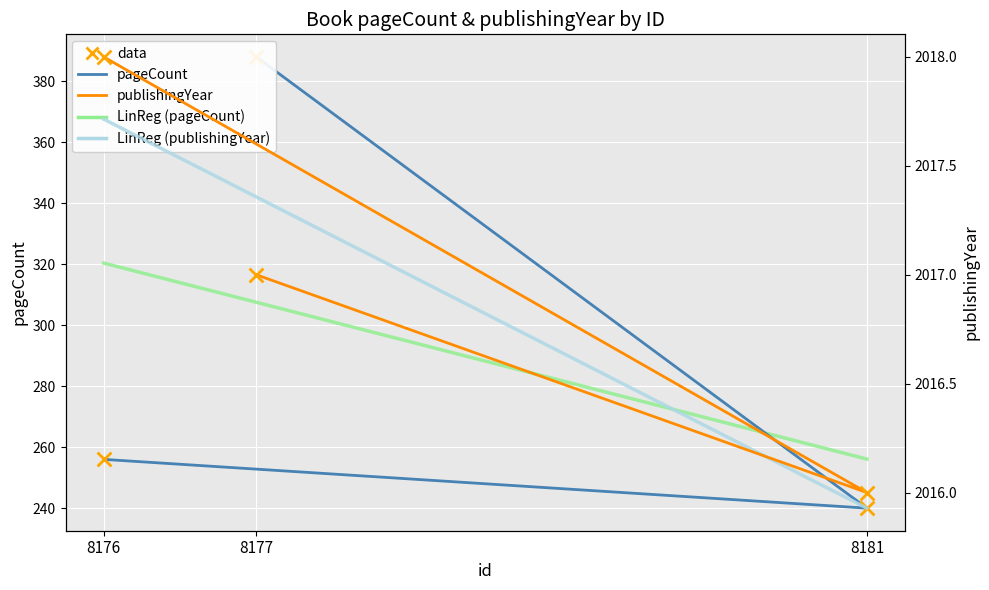

Which series has the widest spread of Y values?

pageCount